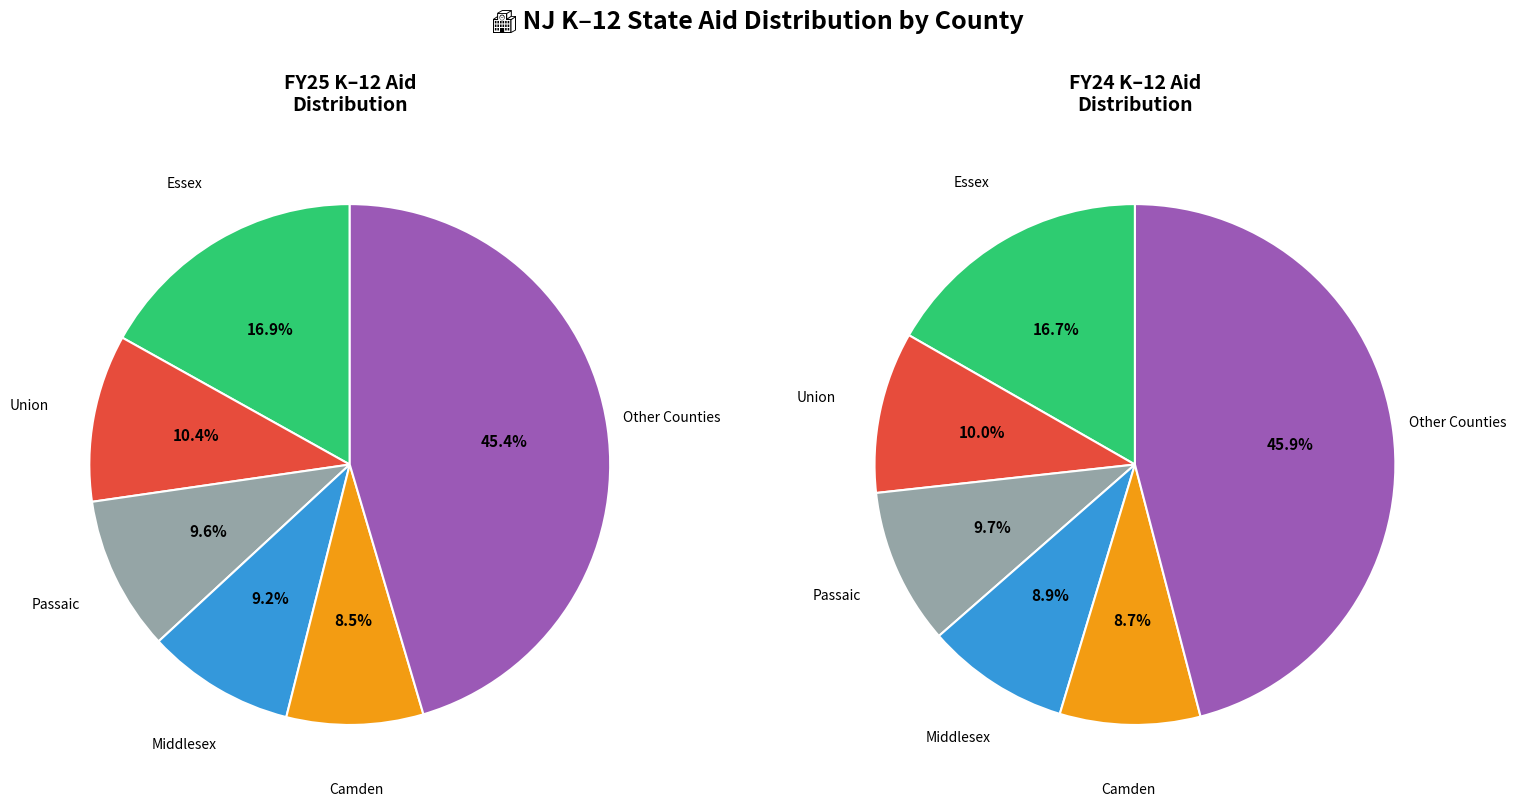

True or false: Cape May accounts for 1% of the total.

False